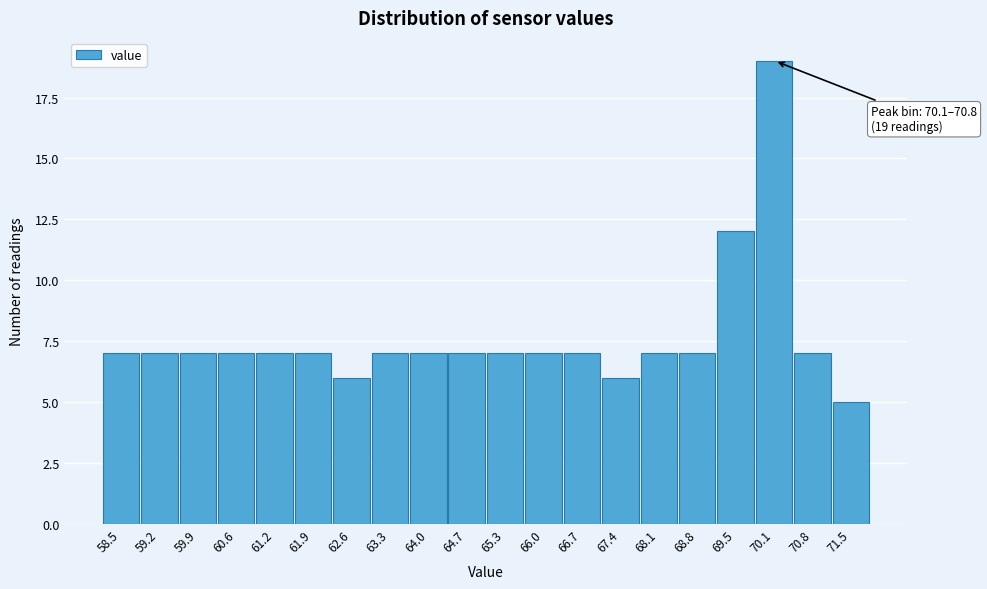

Reading left to right, list all the values displayed in this chart.

7	7	7	7	7	7	6	7	7	7	7	7	7	6	7	7	12	19	7	5